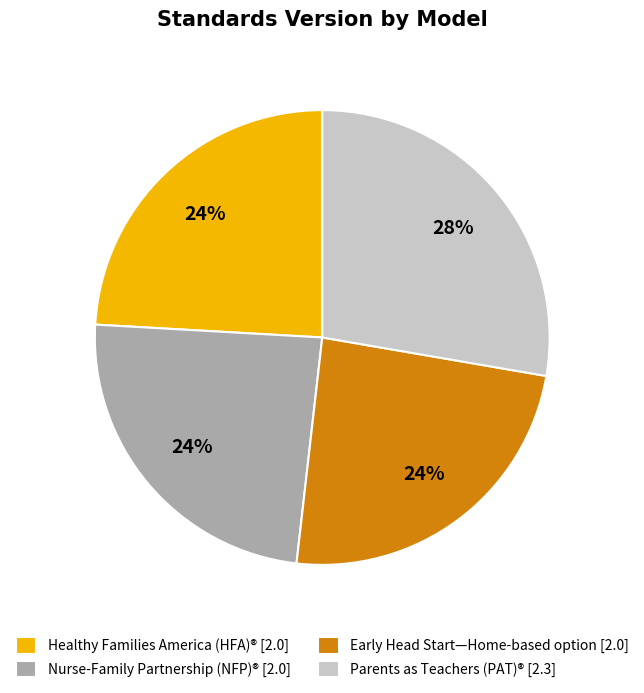

Does Early Head Start—Home-based option represent more than half of the total?

No